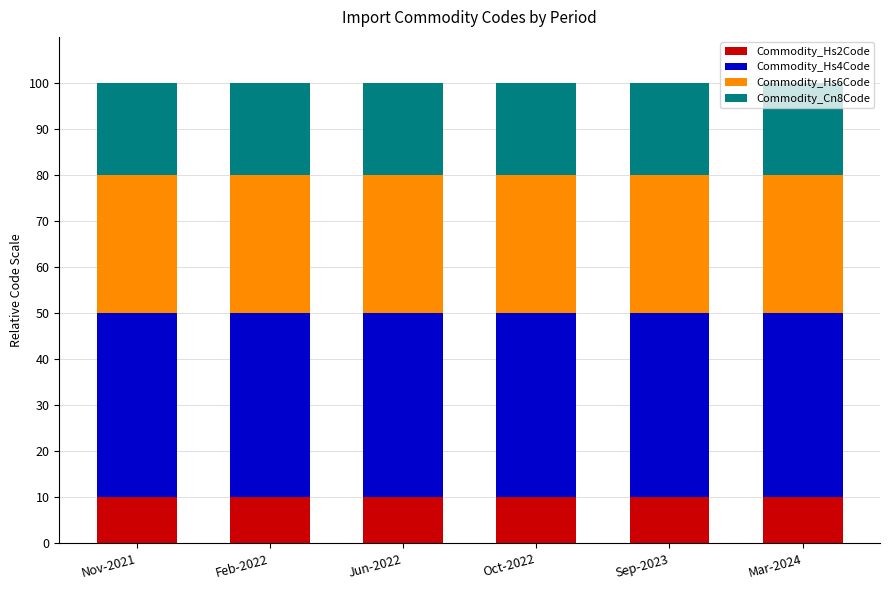

The value of Commodity_Hs2Code at Feb-2022 is 10. True or false?

True